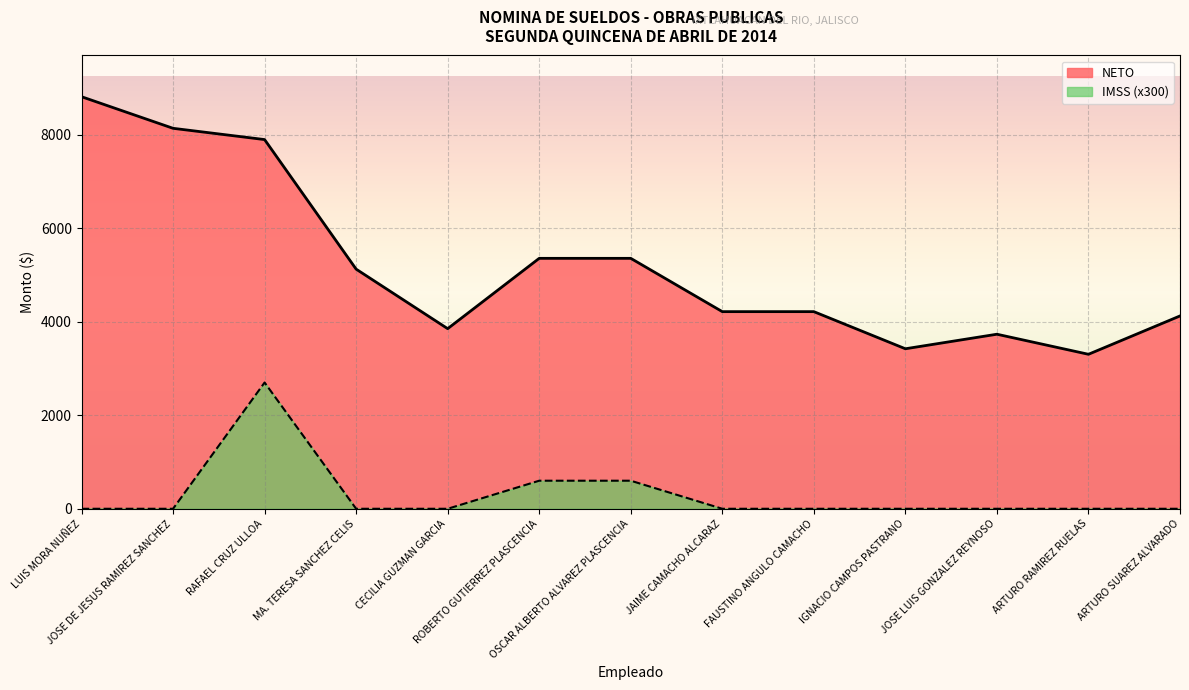

Reading left to right, what are all the values shown in this chart?

NETO: LUIS MORA NUÑEZ=8813	JOSE DE JESUS RAMIREZ SANCHEZ=8137	RAFAEL CRUZ ULLOA=7896	MA. TERESA SANCHEZ CELIS=5125	CECILIA GUZMAN GARCIA=3852	ROBERTO GUTIERREZ PLASCENCIA=5356	OSCAR ALBERTO ALVAREZ PLASCENCIA=5356	JAIME CAMACHO ALCARAZ=4216	FAUSTINO ANGULO CAMACHO=4216	IGNACIO CAMPOS PASTRANO=3422	JOSE LUIS GONZALEZ REYNOSO=3733	ARTURO RAMIREZ RUELAS=3304	ARTURO SUAREZ ALVARADO=4124
IMSS: LUIS MORA NUÑEZ=0	JOSE DE JESUS RAMIREZ SANCHEZ=0	RAFAEL CRUZ ULLOA=2700	MA. TERESA SANCHEZ CELIS=0	CECILIA GUZMAN GARCIA=0	ROBERTO GUTIERREZ PLASCENCIA=600	OSCAR ALBERTO ALVAREZ PLASCENCIA=600	JAIME CAMACHO ALCARAZ=0	FAUSTINO ANGULO CAMACHO=0	IGNACIO CAMPOS PASTRANO=0	JOSE LUIS GONZALEZ REYNOSO=0	ARTURO RAMIREZ RUELAS=0	ARTURO SUAREZ ALVARADO=0